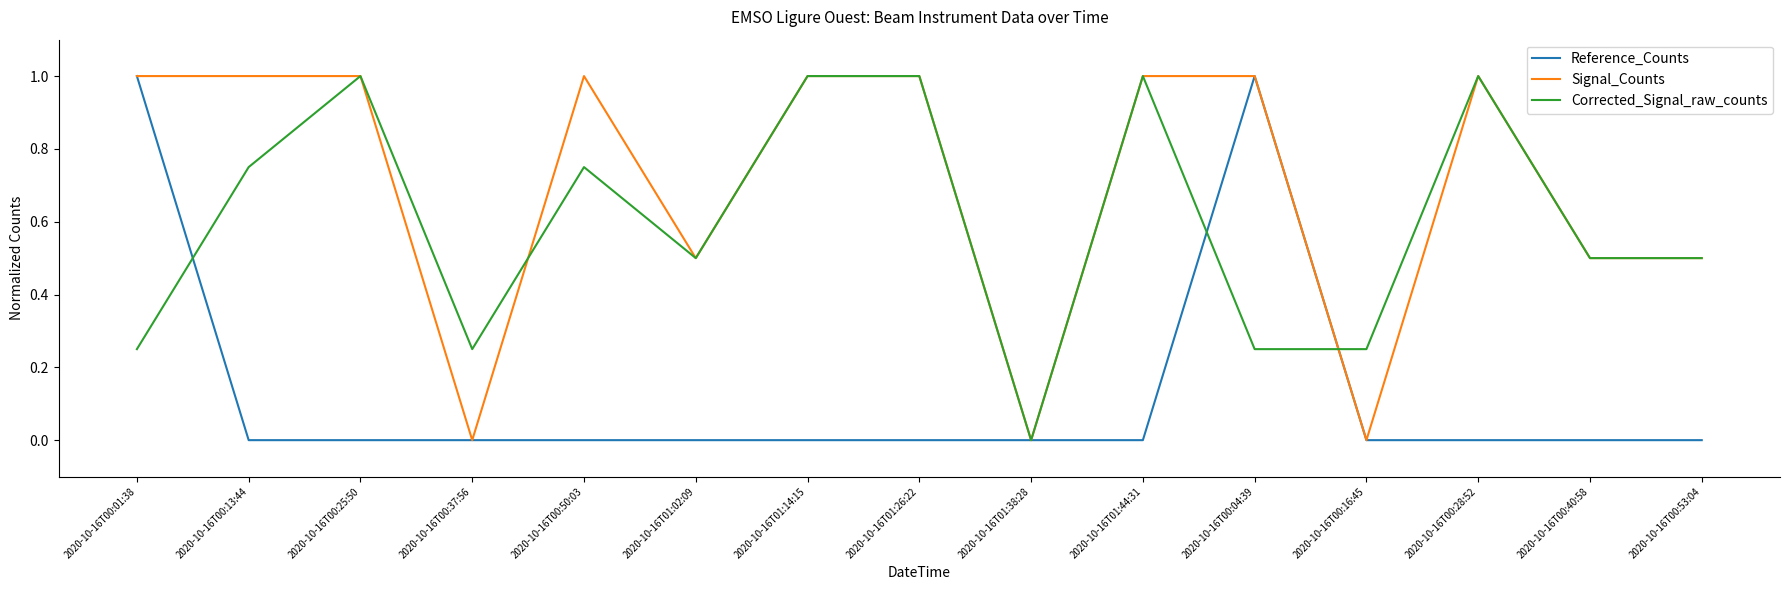

Does the chart have visible grid lines?

No